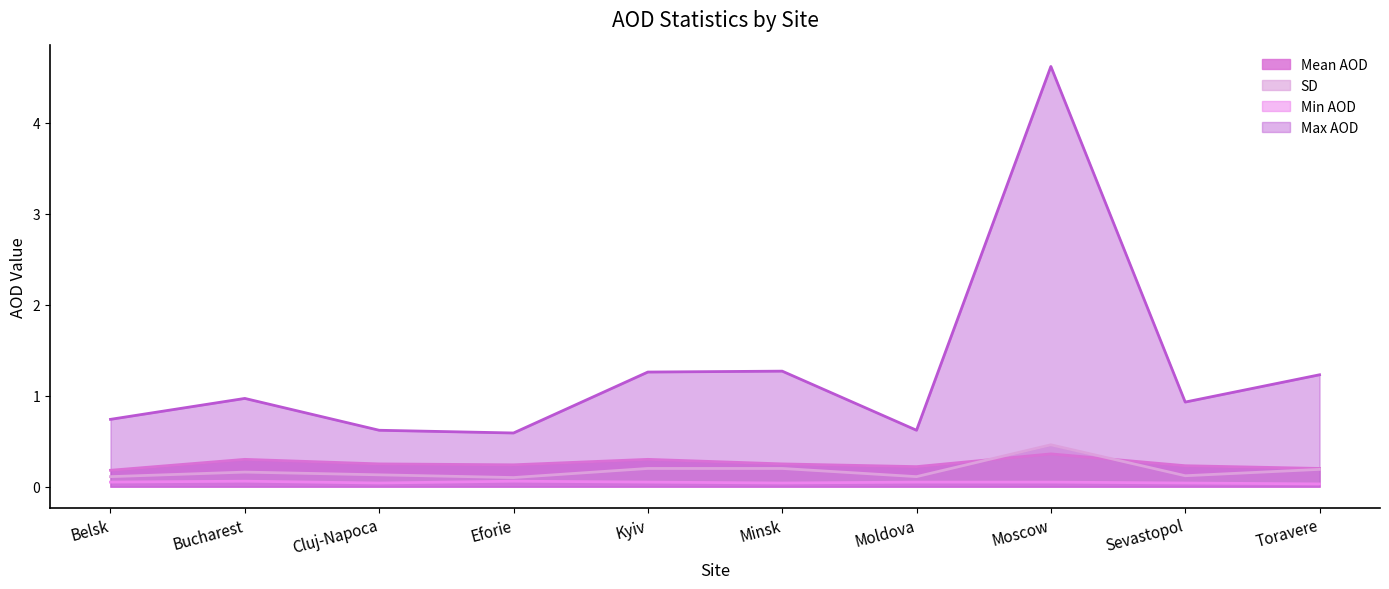

Rank the categories by SD value from lowest to highest.

Eforie, Belsk, Moldova, Sevastopol, Cluj-Napoca, Bucharest, Toravere, Kyiv, Minsk, Moscow